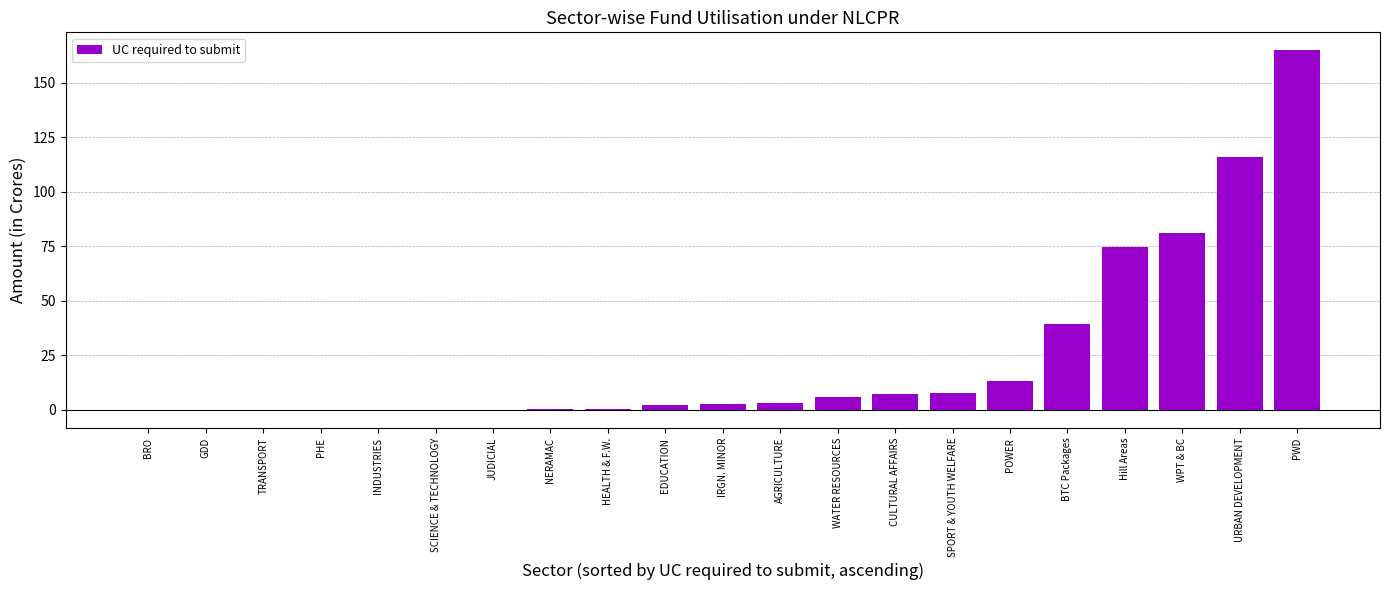

What is the maximum value shown in the chart?

164.9